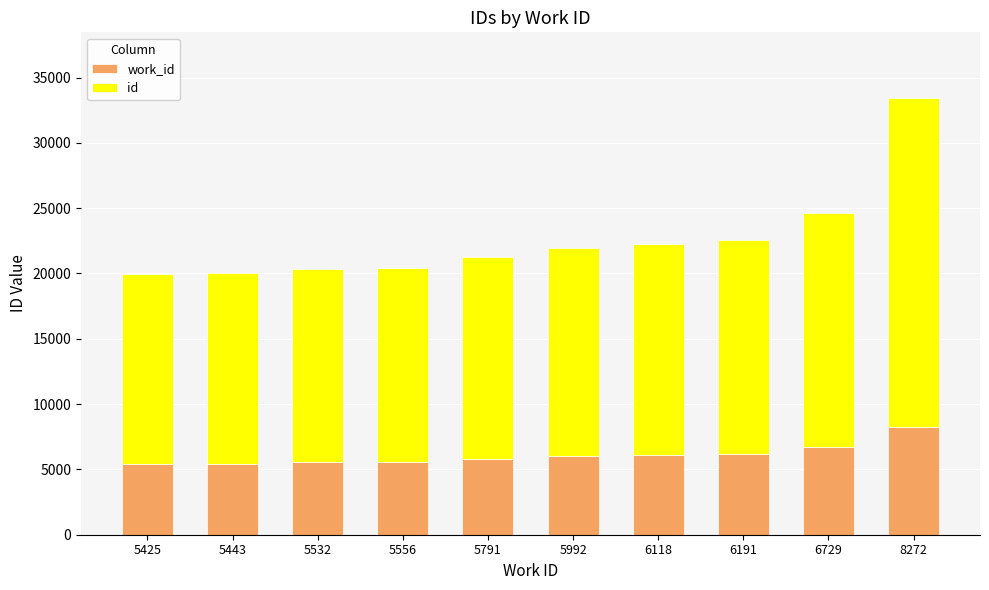

At which category is the sum across all series the highest?

8272